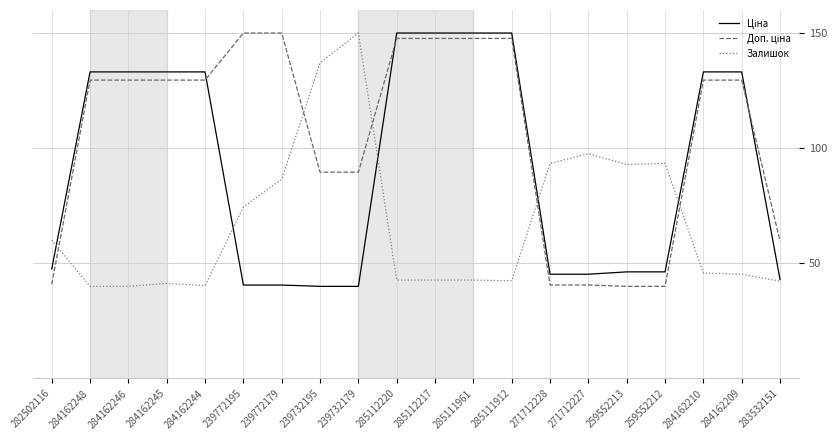

What value does the Залишок series have at 239732195?

137.0